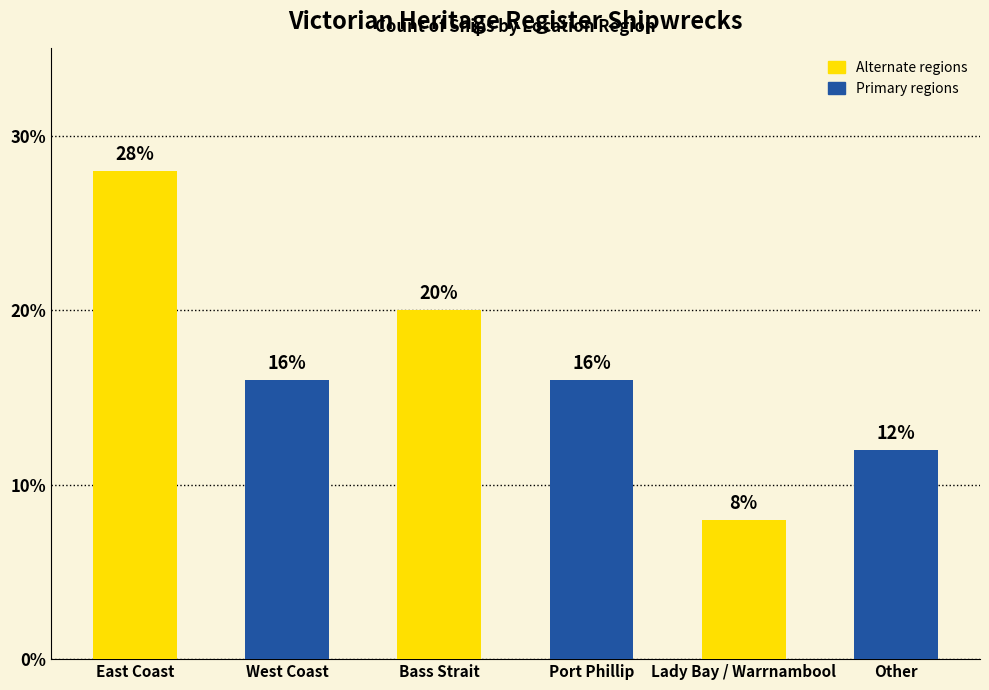

Is it true that the value at West Coast is 16.0?

True